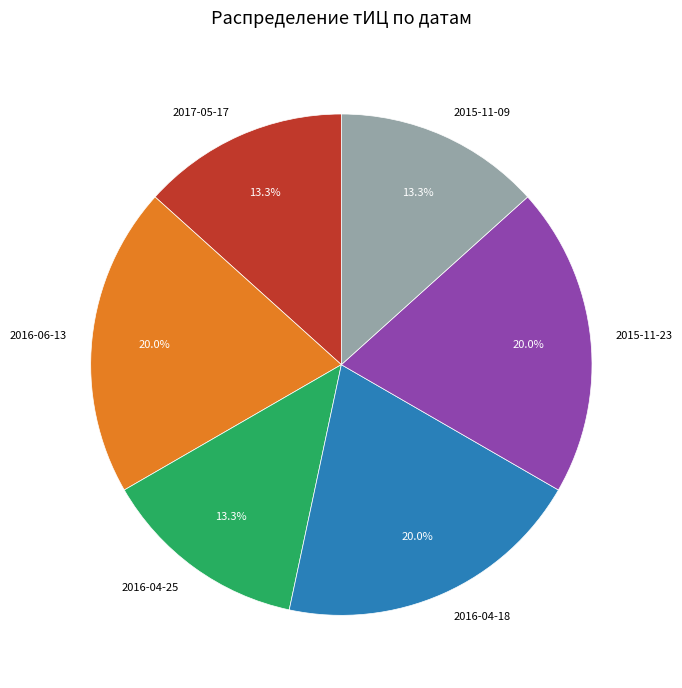

To the nearest percent, what portion does 2015-11-09 represent?

13%